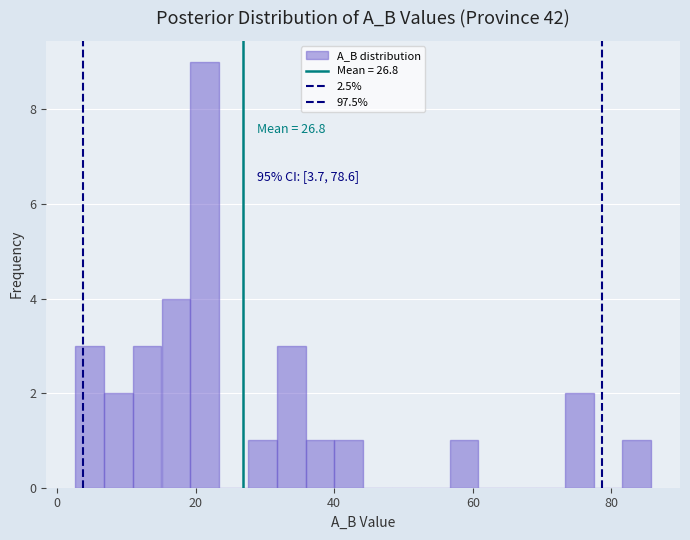

Read against the x-axis, roughly where is the centre of the tallest bar?

22